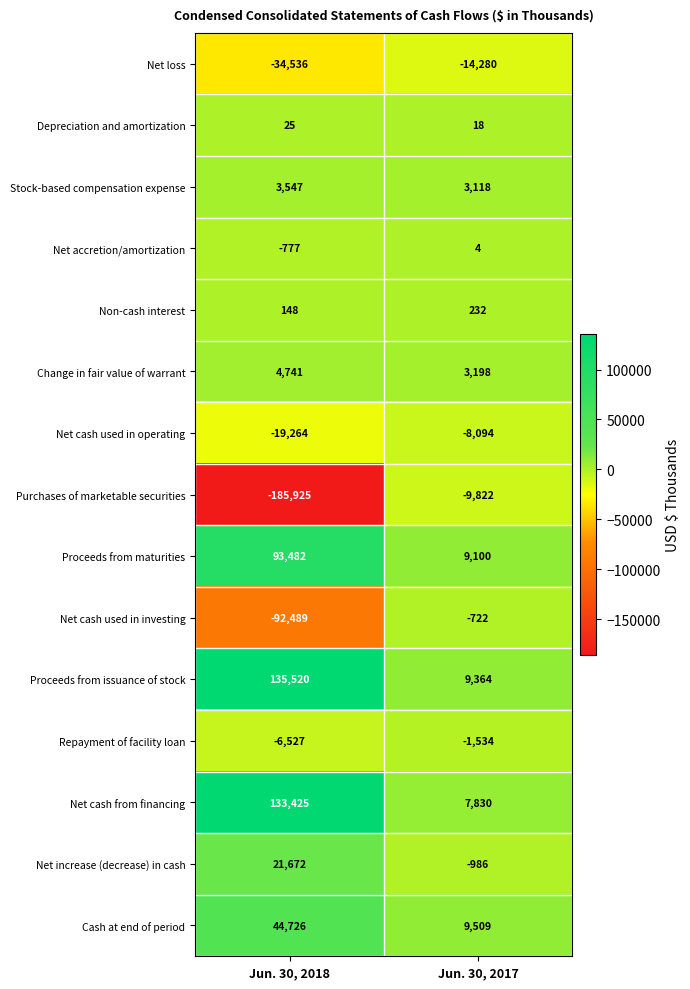

What is the total value across all series at Jun. 30, 2017?

6935